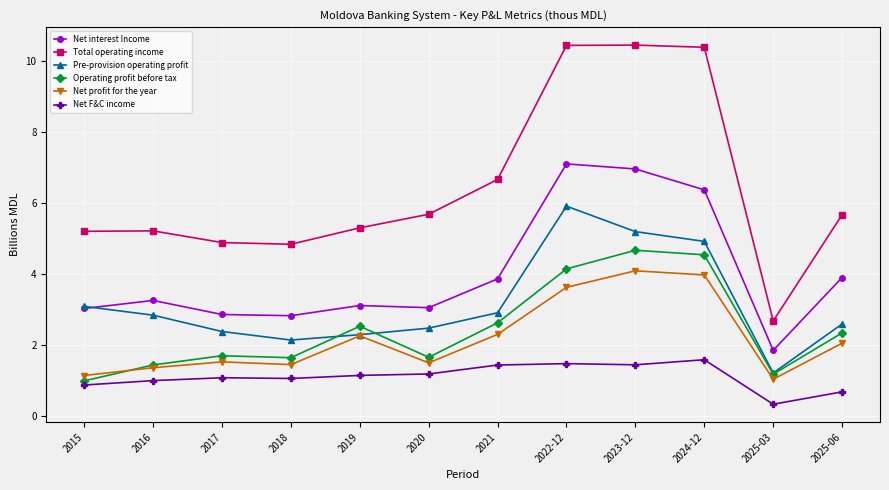

The Net interest Income series shows 1.9 at 2020. True or false?

False